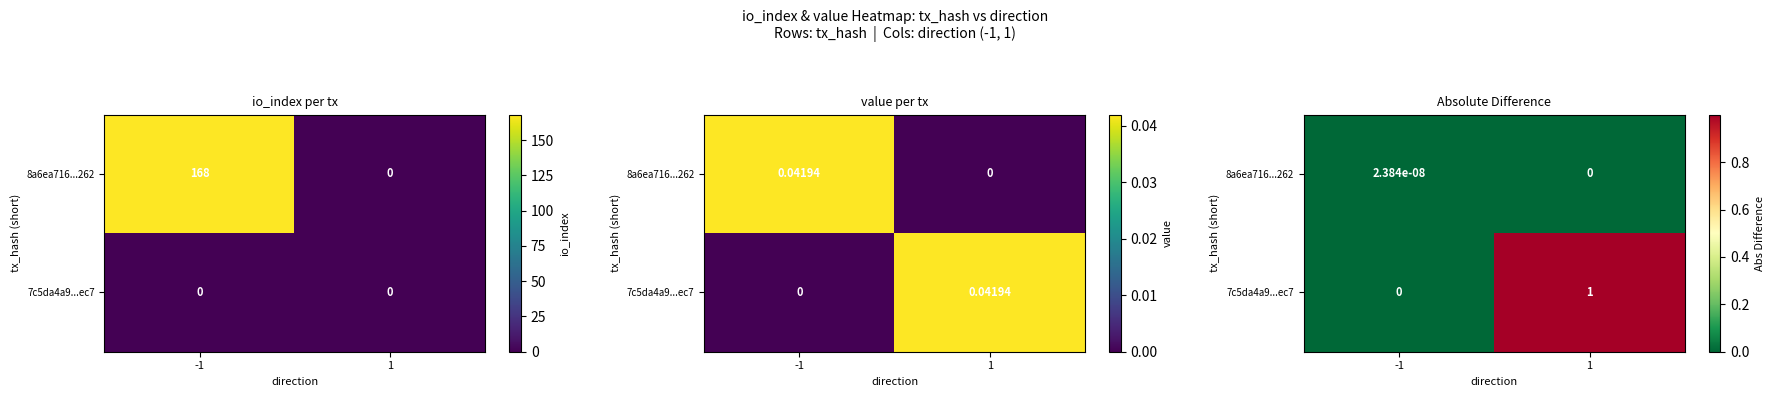

Is it true that 8a6ea716...262 equals 0.0 at 1?

True